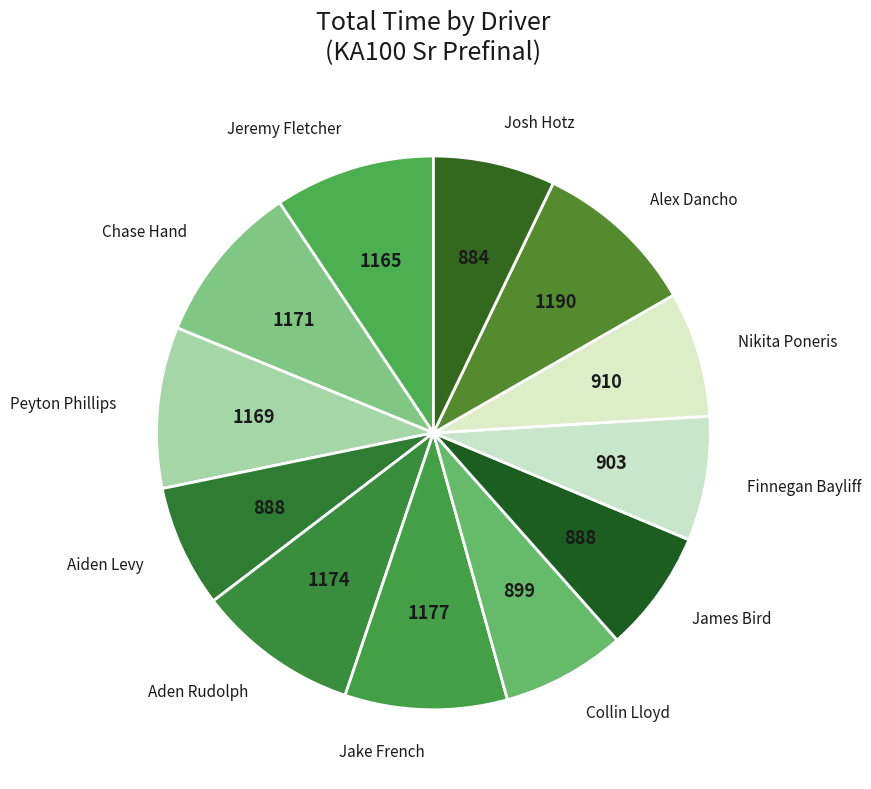

Combined, do Finnegan Bayliff and Peyton Phillips account for over 50%?

No